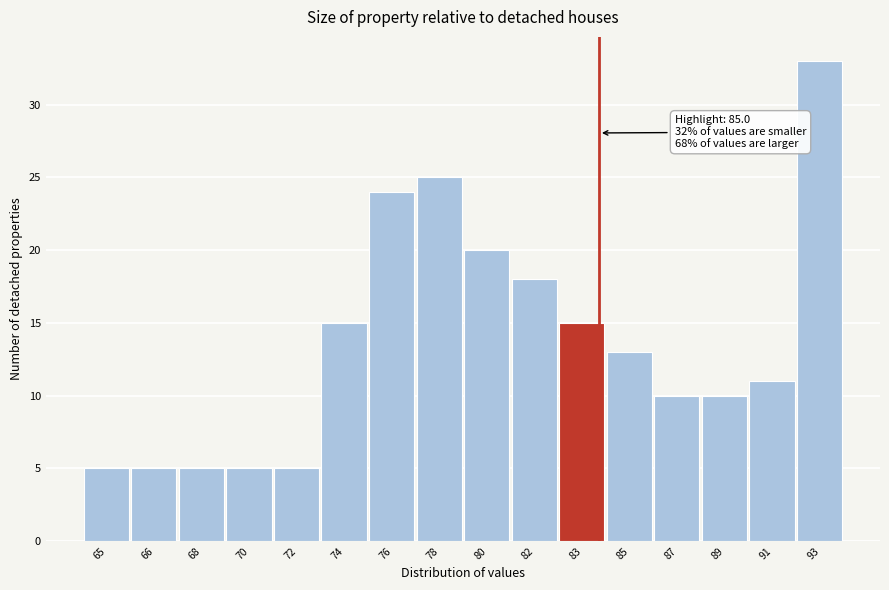

Reading right to left, transcribe all the data shown in this chart.

93=33	91=11	89=10	87=10	85=13	83=15	82=18	80=20	78=25	76=24	74=15	72=5	70=5	68=5	66=5	65=5